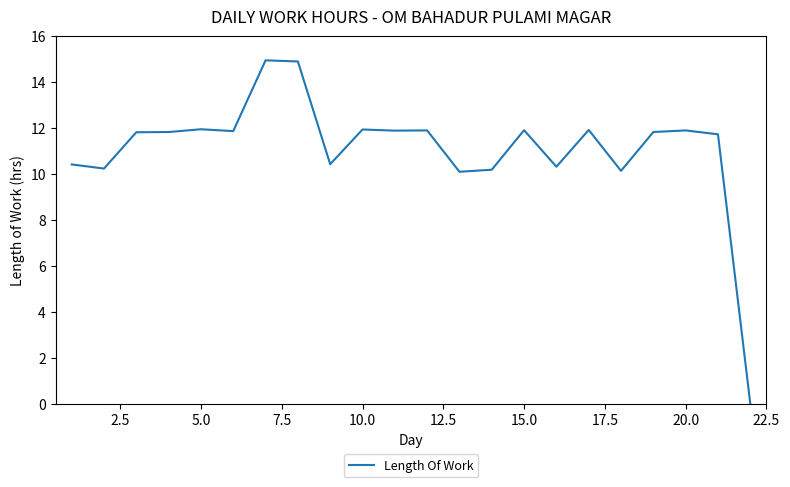

What is the maximum value shown in the chart?

14.9